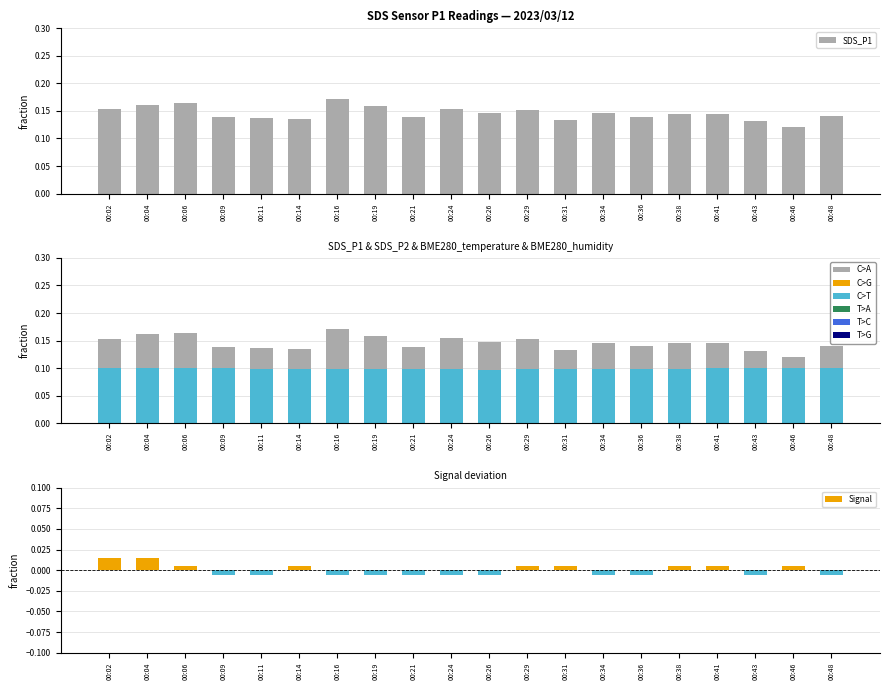

Between 00:46 and 00:41, which is larger?

00:41